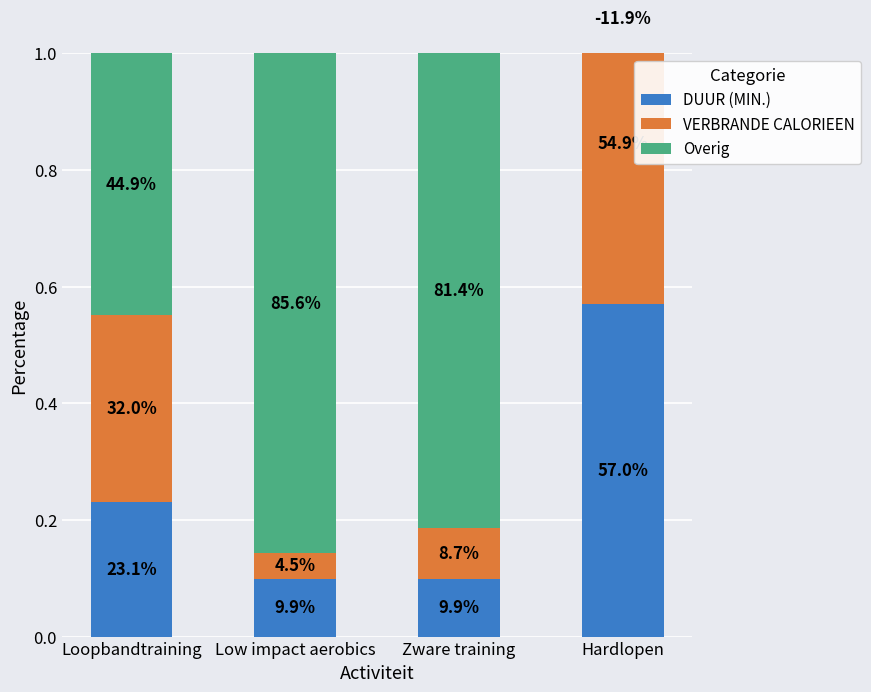

What is the difference between the highest and lowest values at Hardlopen?

0.7